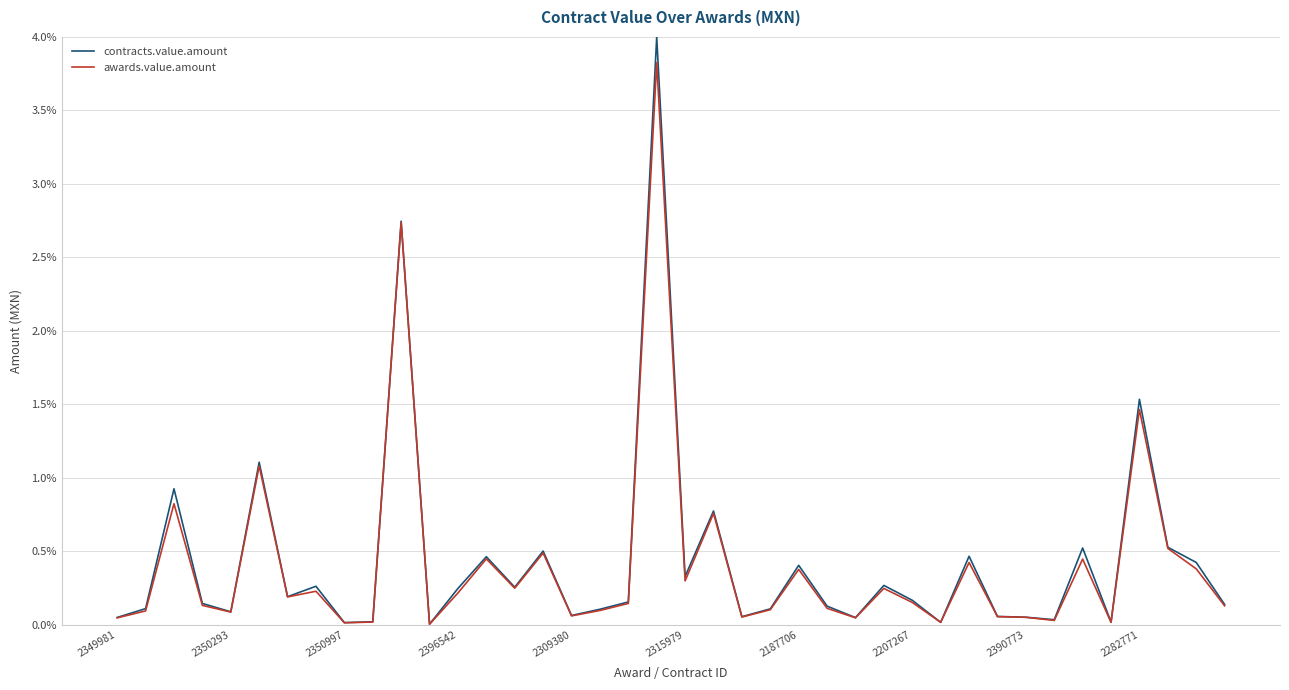

What is the highest value of the awards.value.amount series?

3.8